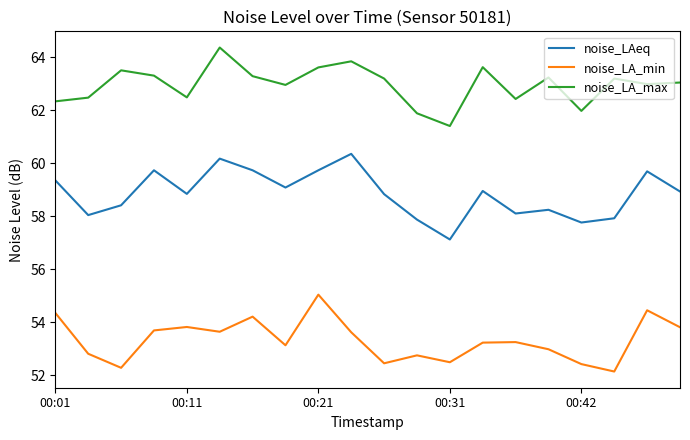

What is the smallest value displayed?

52.1